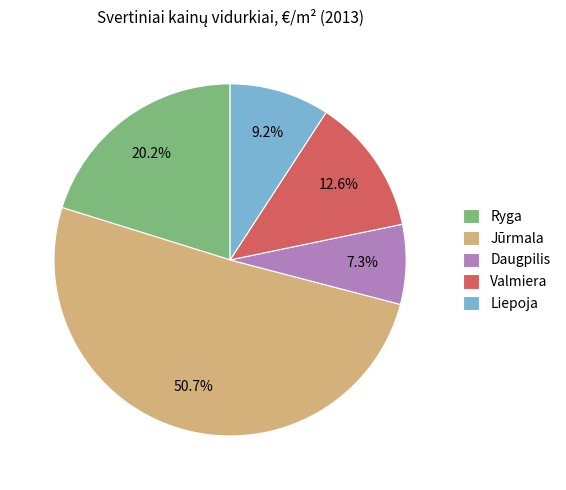

To the nearest percent, what is the combined percentage of Daugpilis and Ryga?

28%